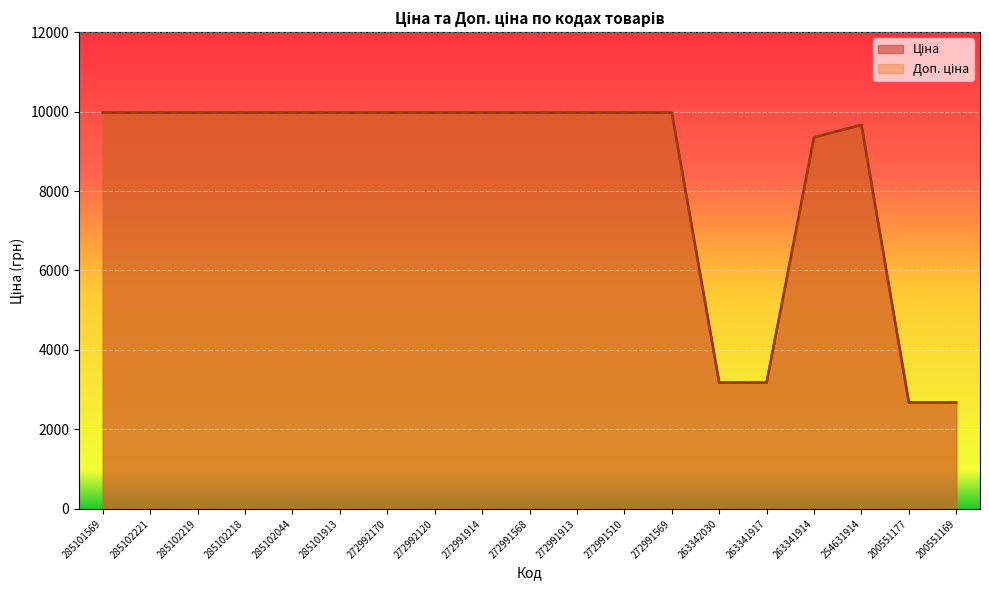

Which series has the widest spread of values?

Ціна